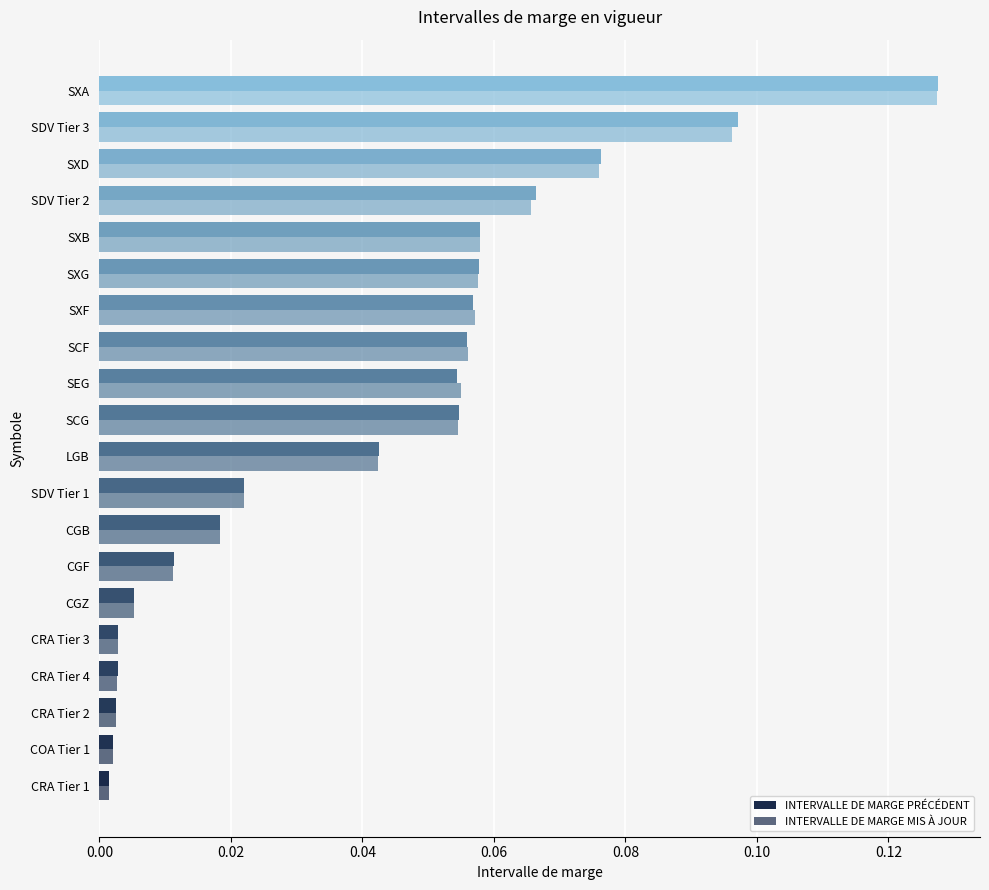

How many distinct data groups are displayed?

2